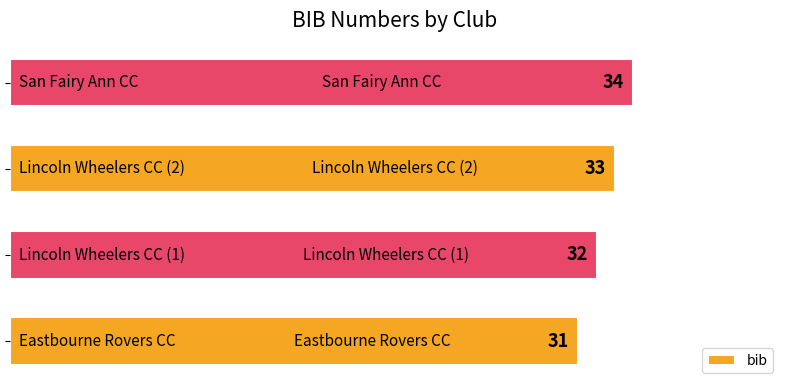

Count the values in the range 32 to 34.

3